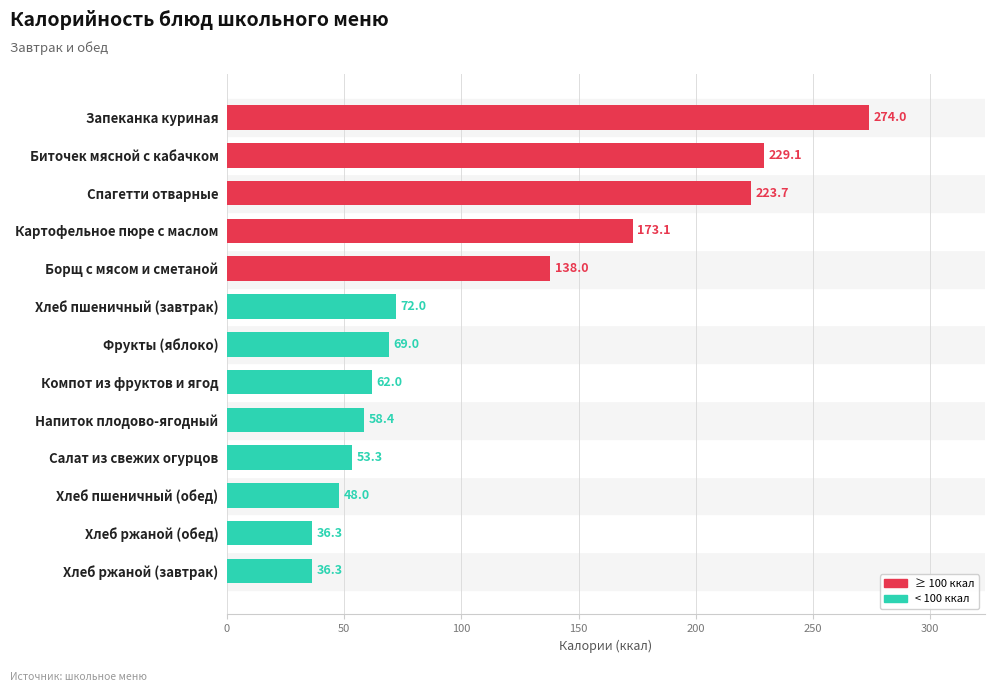

What is the minimum value shown in the chart?

36.3